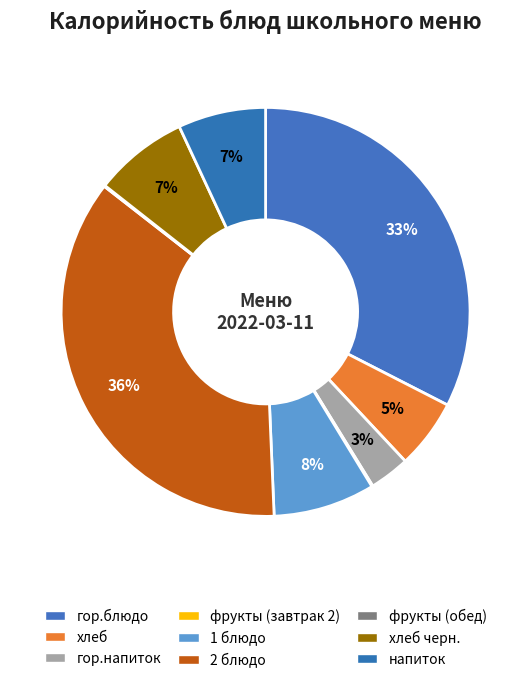

How many segments does this pie chart have?

9